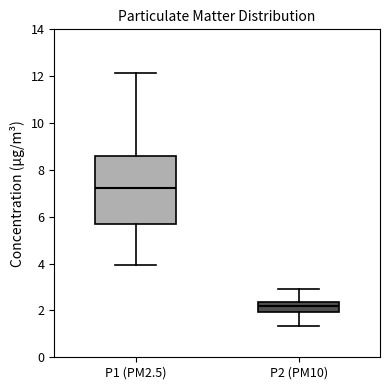

Reading left to right, transcribe this box plot: for each box, give where its median line is, the range the box spans, and where its two whiskers end, as read against the y-axis. The values are not printed on the chart, so give them approximately, as read against the axis.

P1 (PM2.5): median 7.2, box 5.6 to 8.6, whiskers 4.0 to 12.2
P2 (PM10): median 2.2, box 2.0 to 2.4, whiskers 1.4 to 3.0